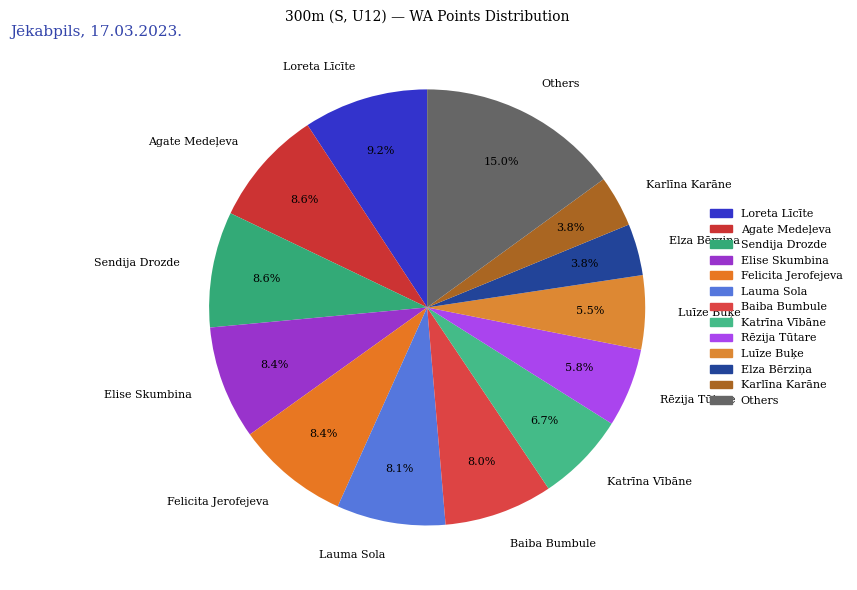

Is there any slice that represents more than half of the pie?

No